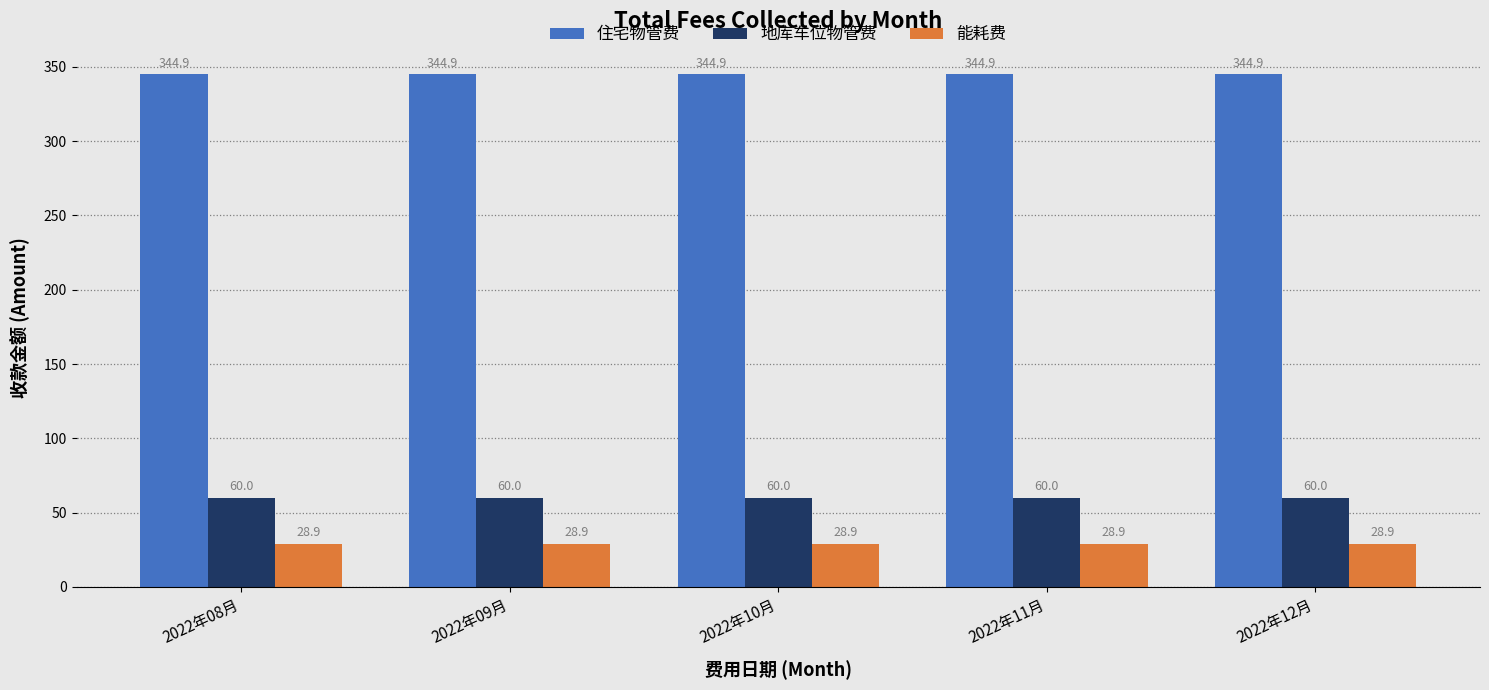

What position from the right is 2022年11月?

2